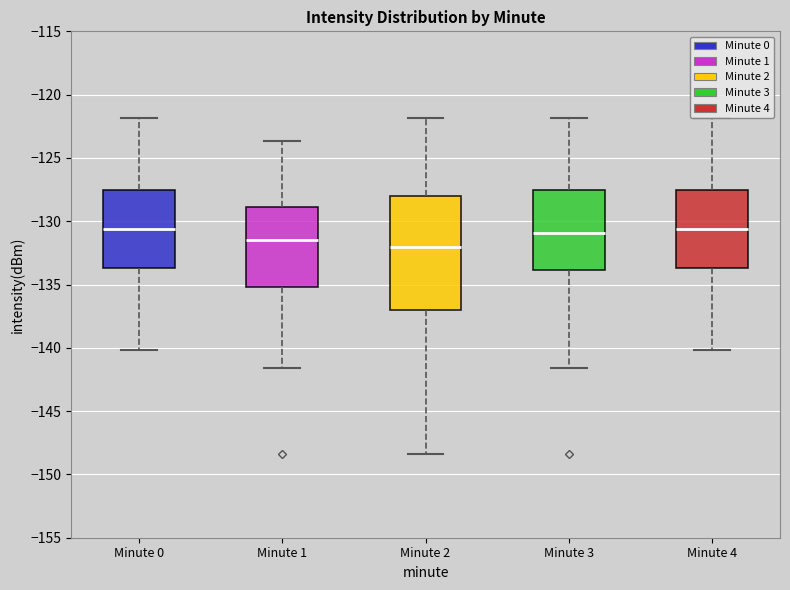

Where is the lower edge of the box for Minute 3 on the y-axis? The values are not printed on the chart, so give them approximately, as read against the axis.

-134.0